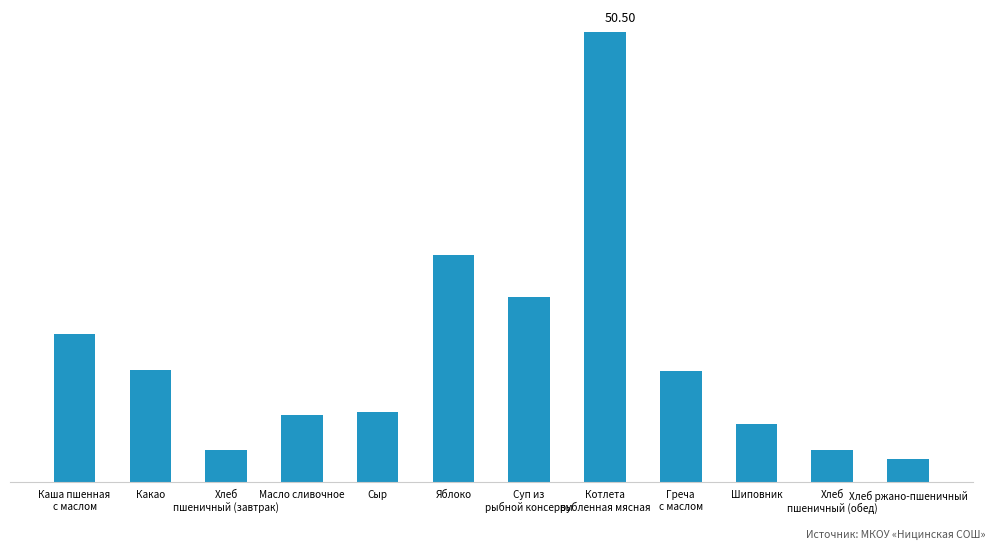

Which label corresponds to the smallest value in the chart?

Хлеб ржано-пшеничный